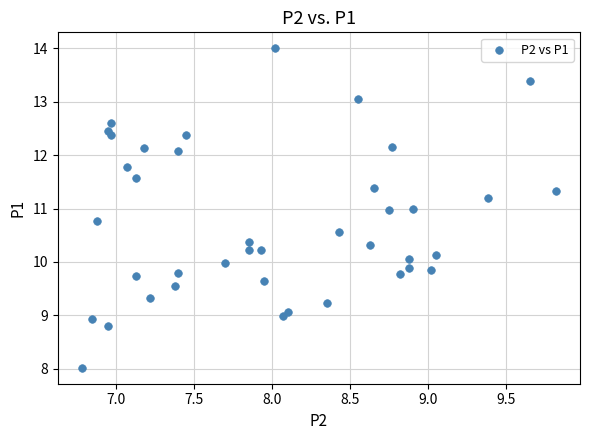

What is the range of X values (max minus min)?

3.0